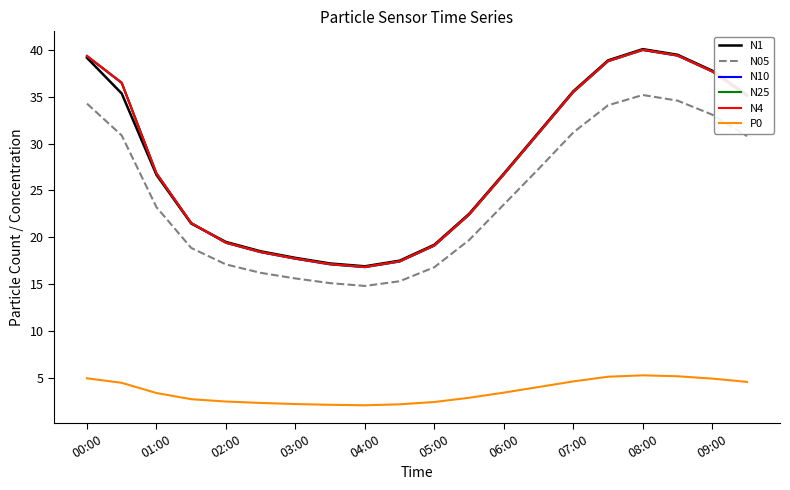

What is the minimum value for N1?

16.9